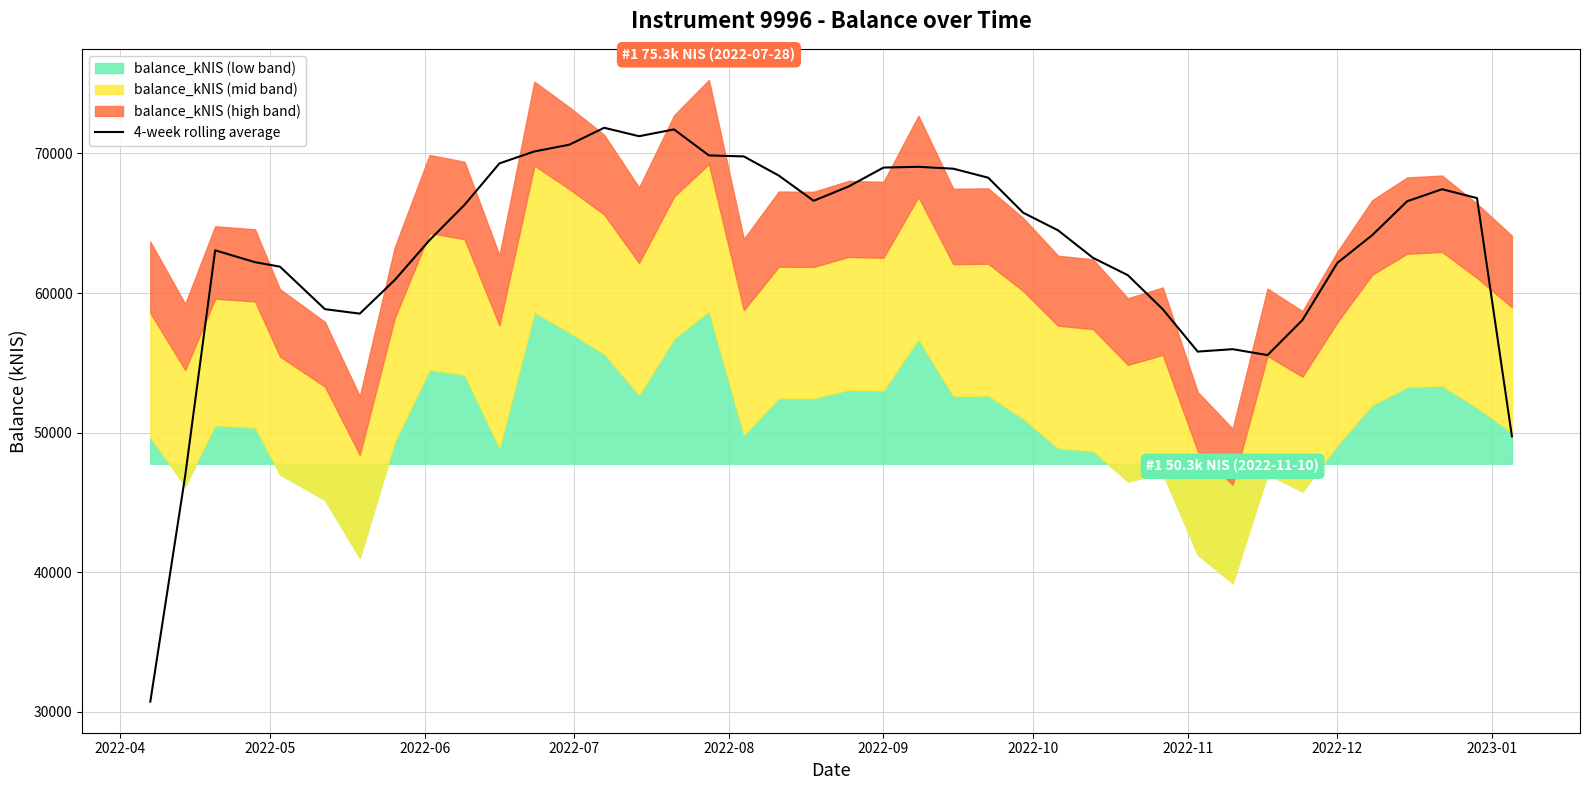

Does the chart have visible grid lines?

Yes